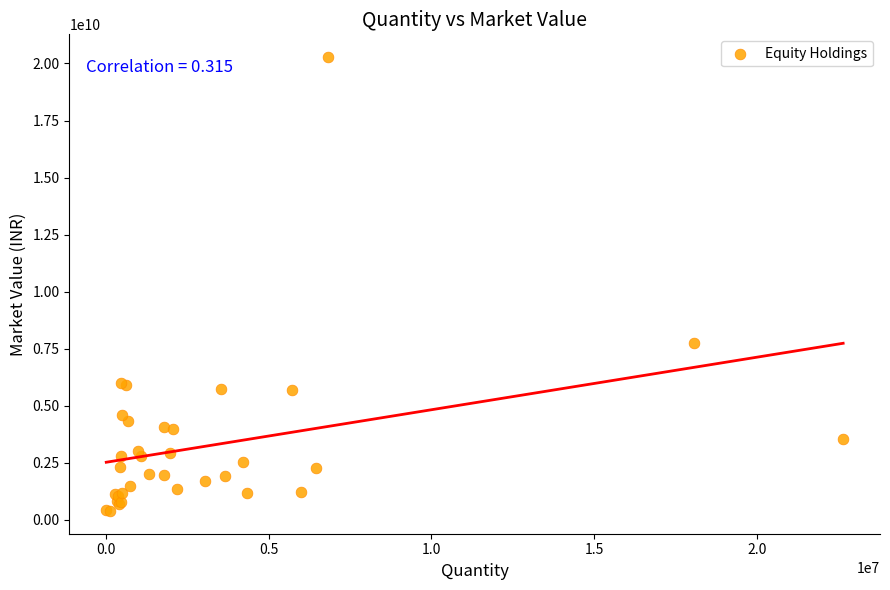

What Y value in the scatter plot is closest to 10334266150?

7738699605.0